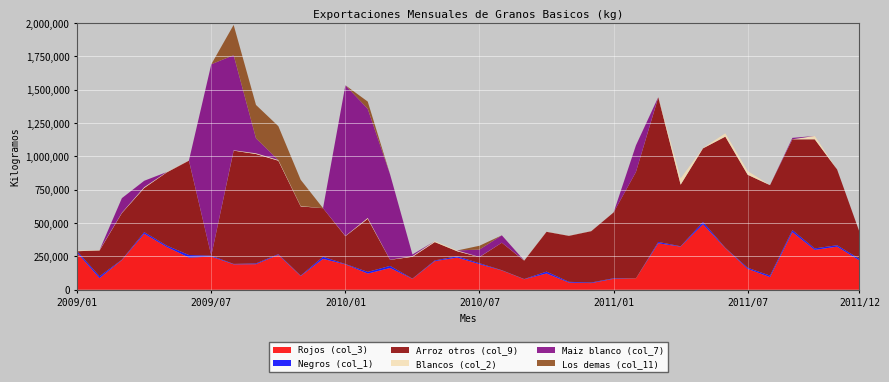

Reading left to right, transcribe all the data shown in this chart.

Rojos (col_3): 2009/01=276959.1	2009/02=87044.3	2009/03=222474.4	2009/04=419589.2	2009/05=321422.4	2009/06=240960.0	2009/07=248423.5	2009/08=190632.1	2009/09=191544.9	2009/10=261378.5	2009/11=102675.2	2009/12=231230.0	2010/01=190016.5	2010/02=121116.2	2010/03=163124.0	2010/04=81659.8	2010/05=214104.7	2010/06=241474.4	2010/07=191301.3	2010/08=144472.7	2010/09=78477.8	2010/10=122080.0	2010/11=53722.3	2010/12=49626.1	2011/01=81920.6	2011/02=85093.3	2011/03=347989.8	2011/04=323279.6	2011/05=490395.4	2011/06=311394.0	2011/07=156095.0	2011/08=94866.7	2011/09=431656.3	2011/10=298629.0	2011/11=323111.0	2011/12=219794.5
Negros (col_1): 2009/01=11845.4	2009/02=14139.0	2009/03=2935.0	2009/04=12242.2	2009/05=10196.4	2009/06=19328.4	2009/07=7165.4	2009/08=2992.9	2009/09=5860.1	2009/10=5497.2	2009/11=3298.7	2009/12=15940.2	2010/01=2843.2	2010/02=12785.6	2010/03=15703.4	2010/04=1828.9	2010/05=5715.8	2010/06=9317.3	2010/07=7528.4	2010/08=1992.2	2010/09=1858.1	2010/10=13724.2	2010/11=5602.0	2010/12=4610.5	2011/01=4100.0	2011/02=0.0	2011/03=10474.8	2011/04=2592.0	2011/05=17817.5	2011/06=2801.0	2011/07=8460.3	2011/08=11227.0	2011/09=15231.6	2011/10=11109.9	2011/11=10612.3	2011/12=11711.5
Arroz otros (col_9): 2009/01=0.0	2009/02=193200.0	2009/03=349600.0	2009/04=331200.0	2009/05=547412.8	2009/06=707616.0	2009/07=0.0	2009/08=849365.7	2009/09=820108.5	2009/10=700463.7	2009/11=518983.5	2009/12=364160.0	2010/01=208656.0	2010/02=397775.2	2010/03=45360.0	2010/04=163556.0	2010/05=137360.0	2010/06=37718.0	2010/07=46000.0	2010/08=206040.0	2010/09=138000.0	2010/10=298680.0	2010/11=344680.0	2010/12=384864.0	2011/01=493254.4	2011/02=797405.8	2011/03=1084340.5	2011/04=461862.4	2011/05=551699.4	2011/06=833728.7	2011/07=697526.9	2011/08=677911.7	2011/09=680800.2	2011/10=818242.2	2011/11=568050.9	2011/12=202224.0
Blancos (col_2): 2009/01=4580.3	2009/02=2801.0	2009/03=2801.0	2009/04=6314.3	2009/05=2659.8	2009/06=1392.8	2009/07=0.0	2009/08=2760.9	2009/09=5534.5	2009/10=5443.6	2009/11=3130.2	2009/12=136.1	2010/01=2095.0	2010/02=6828.4	2010/03=898.1	2010/04=5049.2	2010/05=7185.1	2010/06=5739.4	2010/07=1347.2	2010/08=233.0	2010/09=1251.0	2010/10=1251.0	2010/11=934.0	2010/12=934.0	2011/01=0.0	2011/02=0.0	2011/03=1696.5	2011/04=46782.1	2011/05=2786.4	2011/06=24948.0	2011/07=27416.3	2011/08=0.0	2011/09=544.3	2011/10=24948.0	2011/11=0.0	2011/12=158.3
Maiz blanco (col_7): 2009/01=0.0	2009/02=0.0	2009/03=109088.0	2009/04=47681.0	2009/05=0.0	2009/06=0.0	2009/07=1434928.7	2009/08=713000.0	2009/09=112132.0	2009/10=0.0	2009/11=0.0	2009/12=0.0	2010/01=1129606.2	2010/02=817707.9	2010/03=639620.0	2010/04=12100.0	2010/05=0.0	2010/06=0.0	2010/07=55200.0	2010/08=55200.0	2010/09=0.0	2010/10=0.0	2010/11=0.0	2010/12=0.0	2011/01=0.0	2011/02=200000.0	2011/03=0.0	2011/04=0.0	2011/05=0.0	2011/06=0.0	2011/07=0.0	2011/08=0.0	2011/09=10300.0	2011/10=0.0	2011/11=0.0	2011/12=0.0
Los demas (col_11): 2009/01=0.0	2009/02=0.0	2009/03=0.0	2009/04=0.0	2009/05=0.0	2009/06=0.0	2009/07=0.0	2009/08=226741.0	2009/09=250358.0	2009/10=253552.0	2009/11=196108.0	2009/12=0.0	2010/01=0.0	2010/02=54431.6	2010/03=0.0	2010/04=0.0	2010/05=0.0	2010/06=0.0	2010/07=28410.0	2010/08=0.0	2010/09=0.0	2010/10=0.0	2010/11=0.0	2010/12=0.0	2011/01=0.0	2011/02=0.0	2011/03=0.0	2011/04=0.0	2011/05=0.0	2011/06=0.0	2011/07=0.0	2011/08=0.0	2011/09=0.0	2011/10=0.0	2011/11=0.0	2011/12=0.0